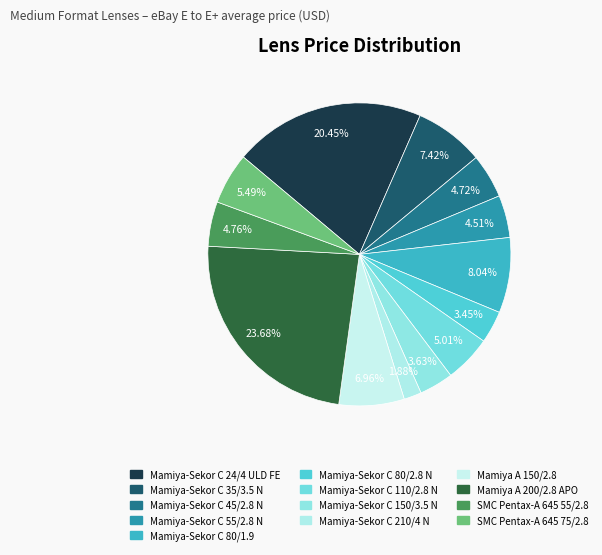

Which slice is the smallest?

Mamiya-Sekor C 210/4 N